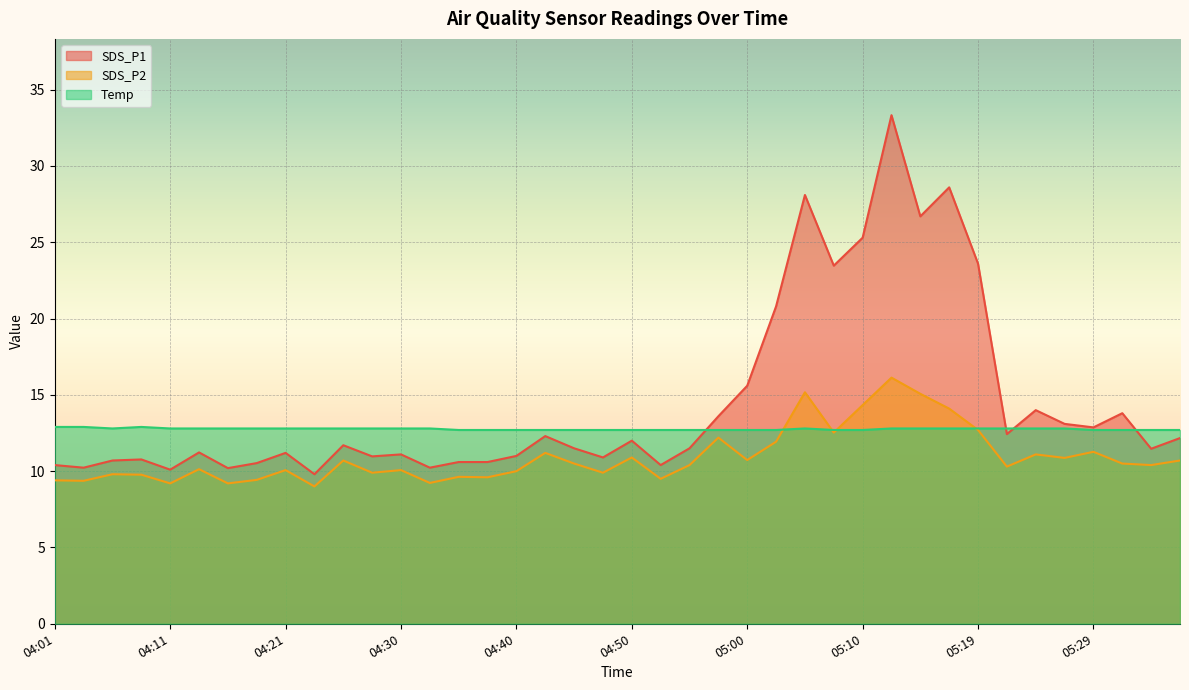

Reading right to left, what are all the values shown in this chart?

SDS_P1: 05:37=12.2	05:34=11.5	05:32=13.8	05:29=12.9	05:27=13.1	05:24=14.0	05:22=12.4	05:19=23.6	05:17=28.6	05:15=26.7	05:12=33.3	05:10=25.3	05:07=23.5	05:05=28.1	05:02=20.8	05:00=15.6	04:57=13.6	04:55=11.5	04:52=10.4	04:50=12.0	04:48=10.9	04:45=11.5	04:43=12.3	04:40=11.0	04:38=10.6	04:35=10.6	04:33=10.2	04:30=11.1	04:28=11.0	04:25=11.7	04:23=9.8	04:21=11.2	04:18=10.5	04:16=10.2	04:13=11.2	04:11=10.1	04:08=10.8	04:06=10.7	04:03=10.2	04:01=10.4
SDS_P2: 05:37=10.7	05:34=10.4	05:32=10.5	05:29=11.3	05:27=10.9	05:24=11.1	05:22=10.3	05:19=12.7	05:17=14.1	05:15=15.1	05:12=16.1	05:10=14.3	05:07=12.5	05:05=15.2	05:02=11.9	05:00=10.7	04:57=12.2	04:55=10.4	04:52=9.5	04:50=10.9	04:48=9.9	04:45=10.5	04:43=11.2	04:40=10.0	04:38=9.6	04:35=9.6	04:33=9.2	04:30=10.1	04:28=9.9	04:25=10.7	04:23=9.0	04:21=10.1	04:18=9.4	04:16=9.2	04:13=10.1	04:11=9.2	04:08=9.8	04:06=9.8	04:03=9.4	04:01=9.4
Temp: 05:37=12.7	05:34=12.7	05:32=12.7	05:29=12.7	05:27=12.8	05:24=12.8	05:22=12.8	05:19=12.8	05:17=12.8	05:15=12.8	05:12=12.8	05:10=12.7	05:07=12.7	05:05=12.8	05:02=12.7	05:00=12.7	04:57=12.7	04:55=12.7	04:52=12.7	04:50=12.7	04:48=12.7	04:45=12.7	04:43=12.7	04:40=12.7	04:38=12.7	04:35=12.7	04:33=12.8	04:30=12.8	04:28=12.8	04:25=12.8	04:23=12.8	04:21=12.8	04:18=12.8	04:16=12.8	04:13=12.8	04:11=12.8	04:08=12.9	04:06=12.8	04:03=12.9	04:01=12.9